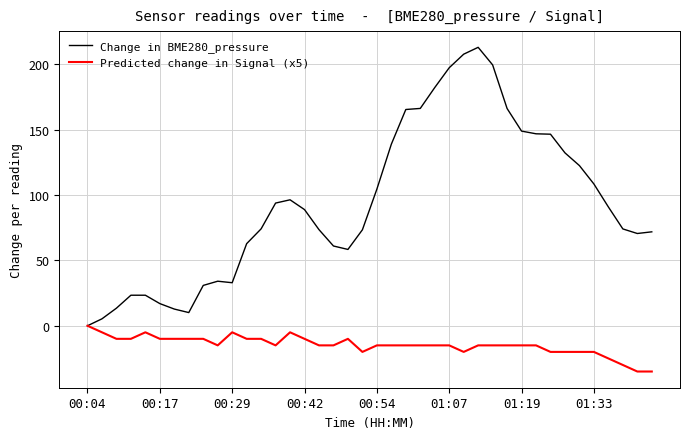

What is the maximum value for Change in BME280_pressure?

213.0